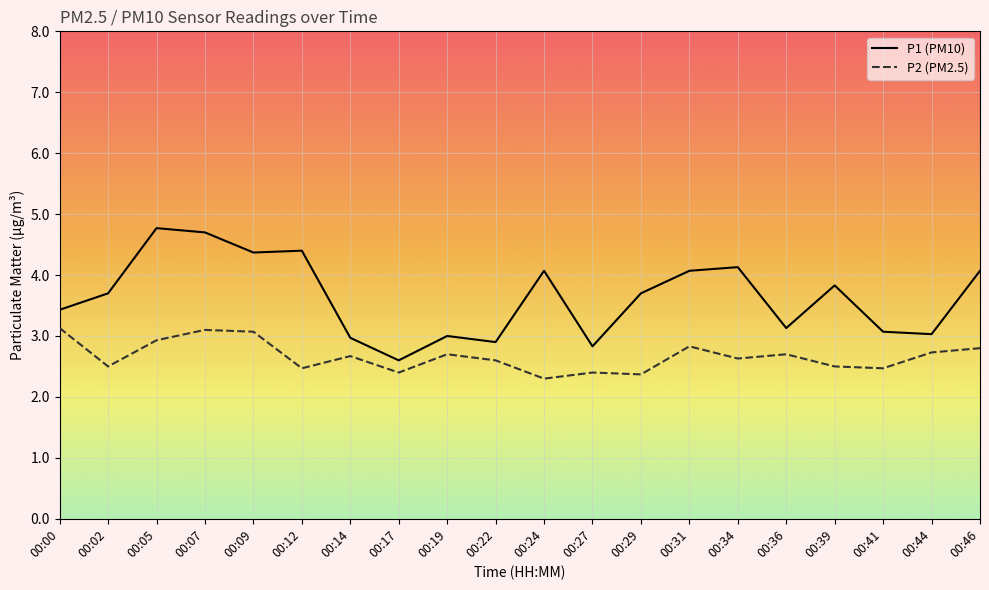

Reading right to left, extract all data points from this chart.

P1 (PM10): 00:46=4.1	00:44=3.0	00:41=3.1	00:39=3.8	00:36=3.1	00:34=4.1	00:31=4.1	00:29=3.7	00:27=2.8	00:24=4.1	00:22=2.9	00:19=3.0	00:17=2.6	00:14=3.0	00:12=4.4	00:09=4.4	00:07=4.7	00:05=4.8	00:02=3.7	00:00=3.4
P2 (PM2.5): 00:46=2.8	00:44=2.7	00:41=2.5	00:39=2.5	00:36=2.7	00:34=2.6	00:31=2.8	00:29=2.4	00:27=2.4	00:24=2.3	00:22=2.6	00:19=2.7	00:17=2.4	00:14=2.7	00:12=2.5	00:09=3.1	00:07=3.1	00:05=2.9	00:02=2.5	00:00=3.1